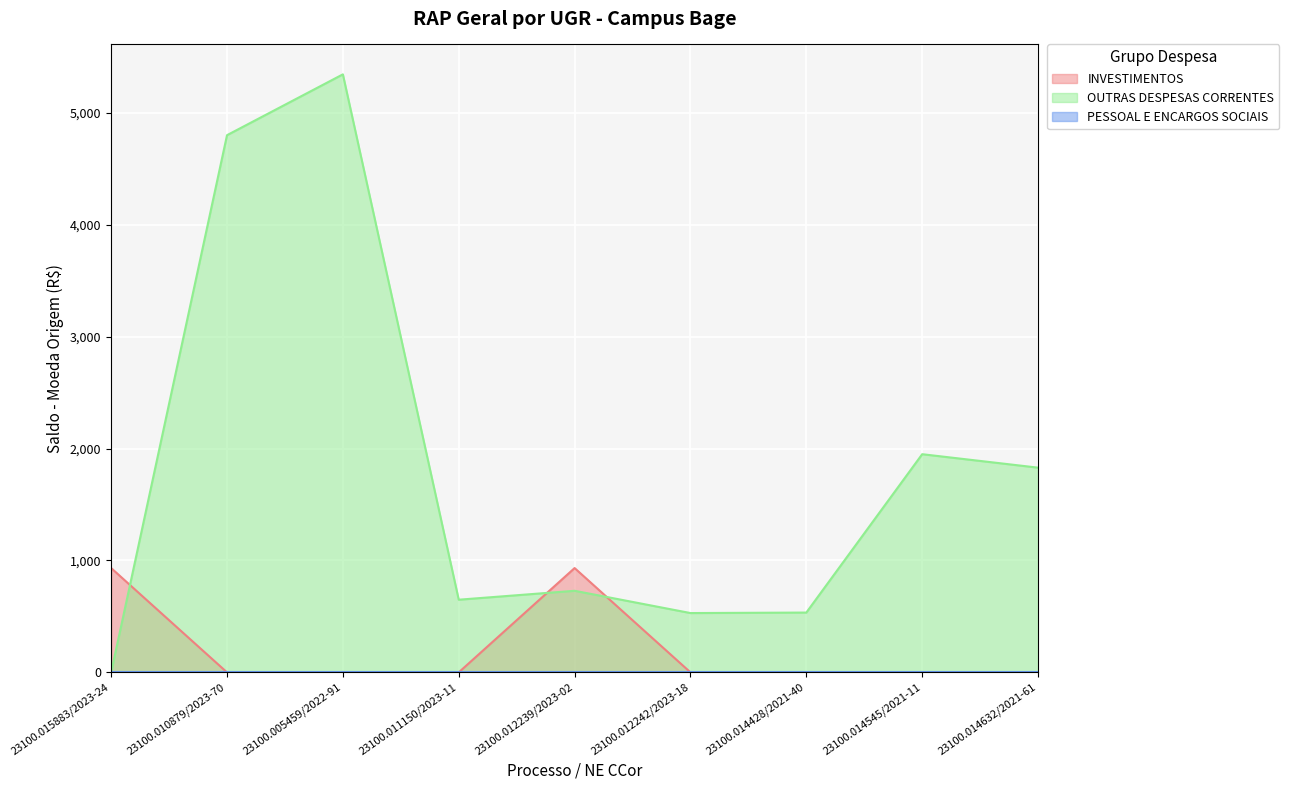

Between 23100.015883/2023-24 and 23100.014545/2021-11, which series saw the biggest shift?

OUTRAS DESPESAS CORRENTES